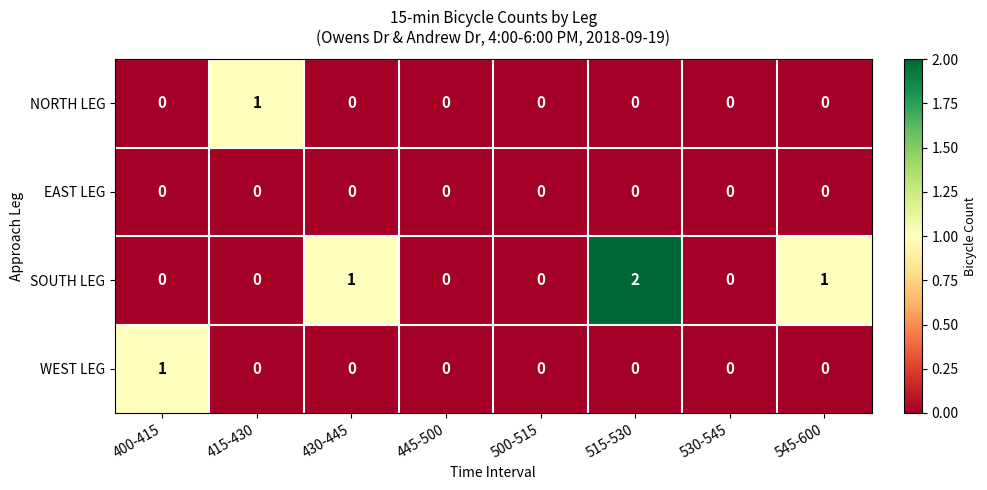

Which series changed the most between 530-545 and 545-600?

SOUTH LEG